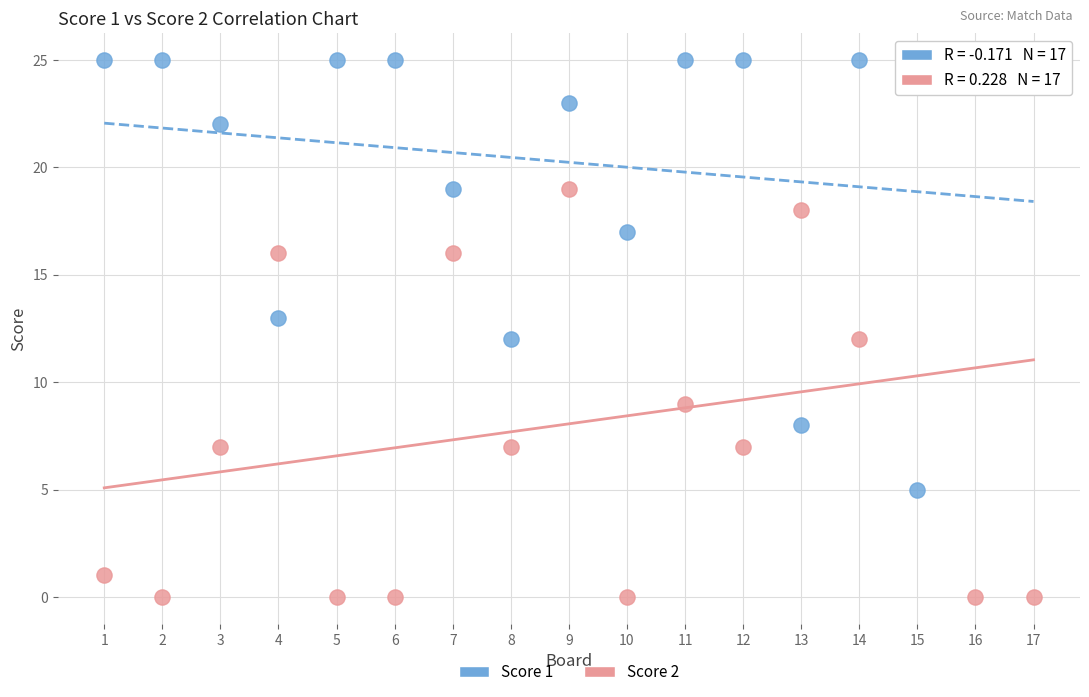

Which series has the largest Y range (max minus min)?

Score 2